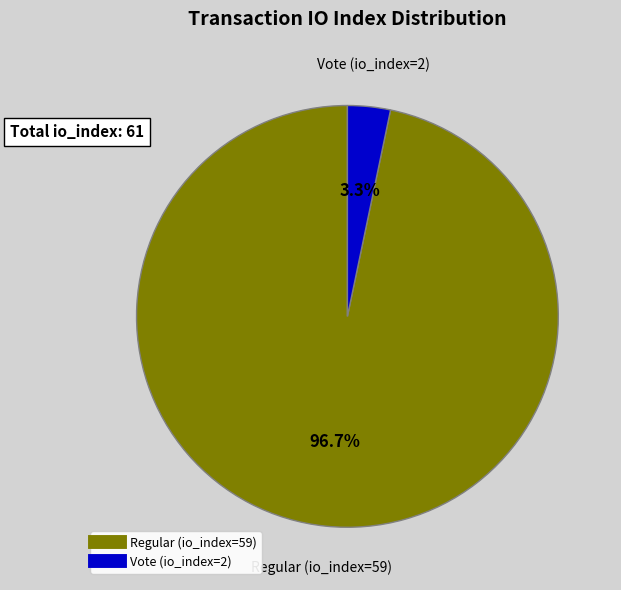

What percentage is the Vote (io_index=2) slice, to the nearest percent?

3%